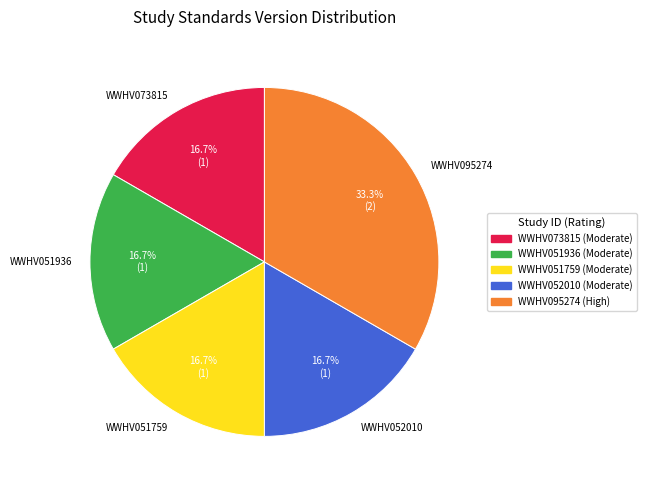

What is the largest slice in the pie chart?

WWHV095274